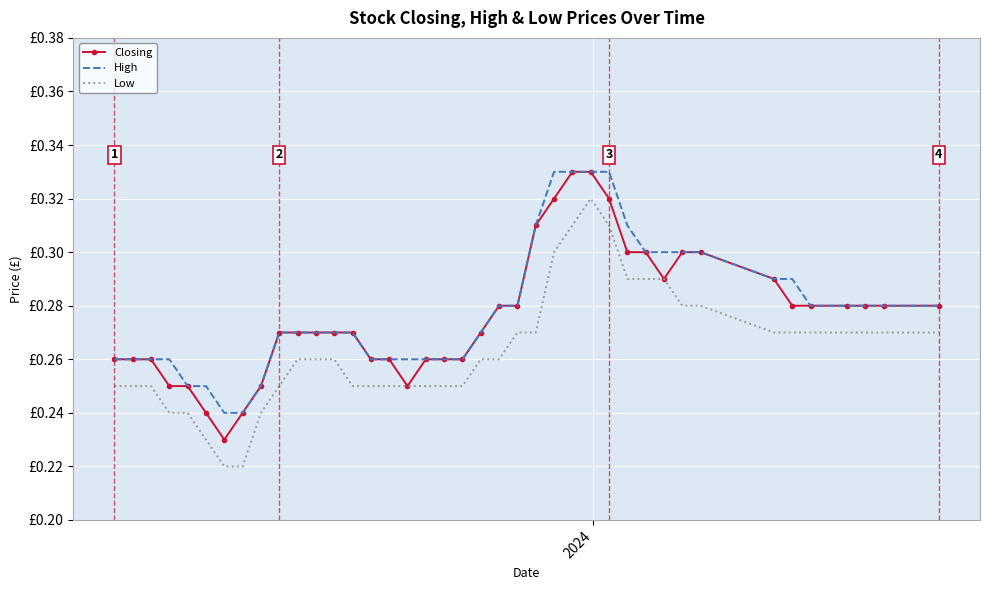

What is the difference between the maximum and minimum values in the High series?

0.1